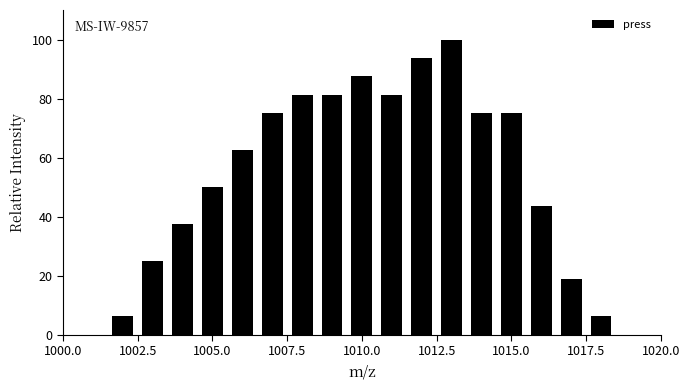

Around what value on the x-axis is the tallest bar? Give the approximate position of its centre, as read against the axis.

1013.0